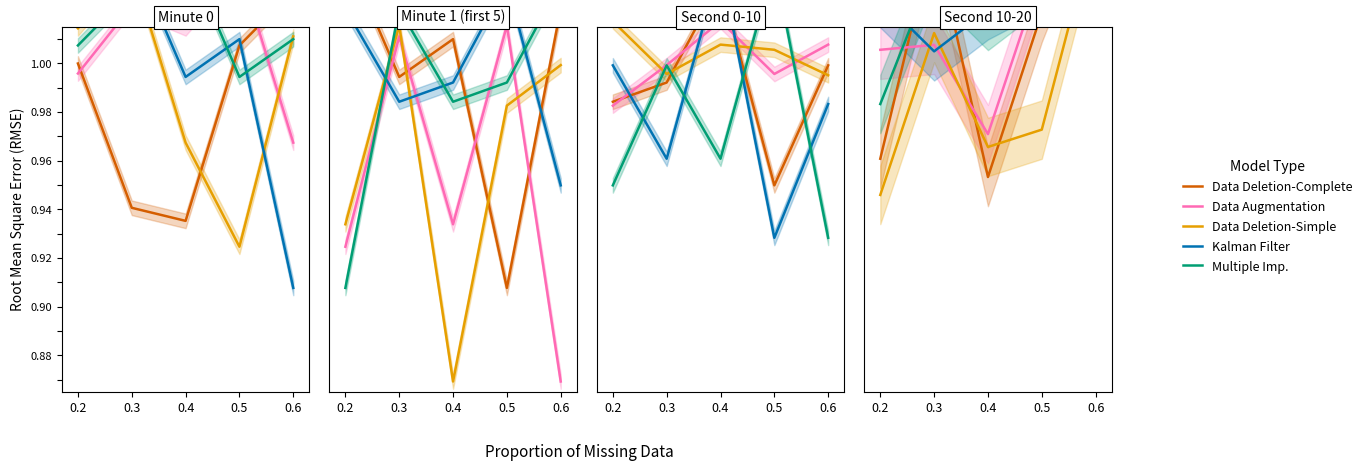

What is the value of the Data Deletion-Complete point at the 5th from the left?

1.1